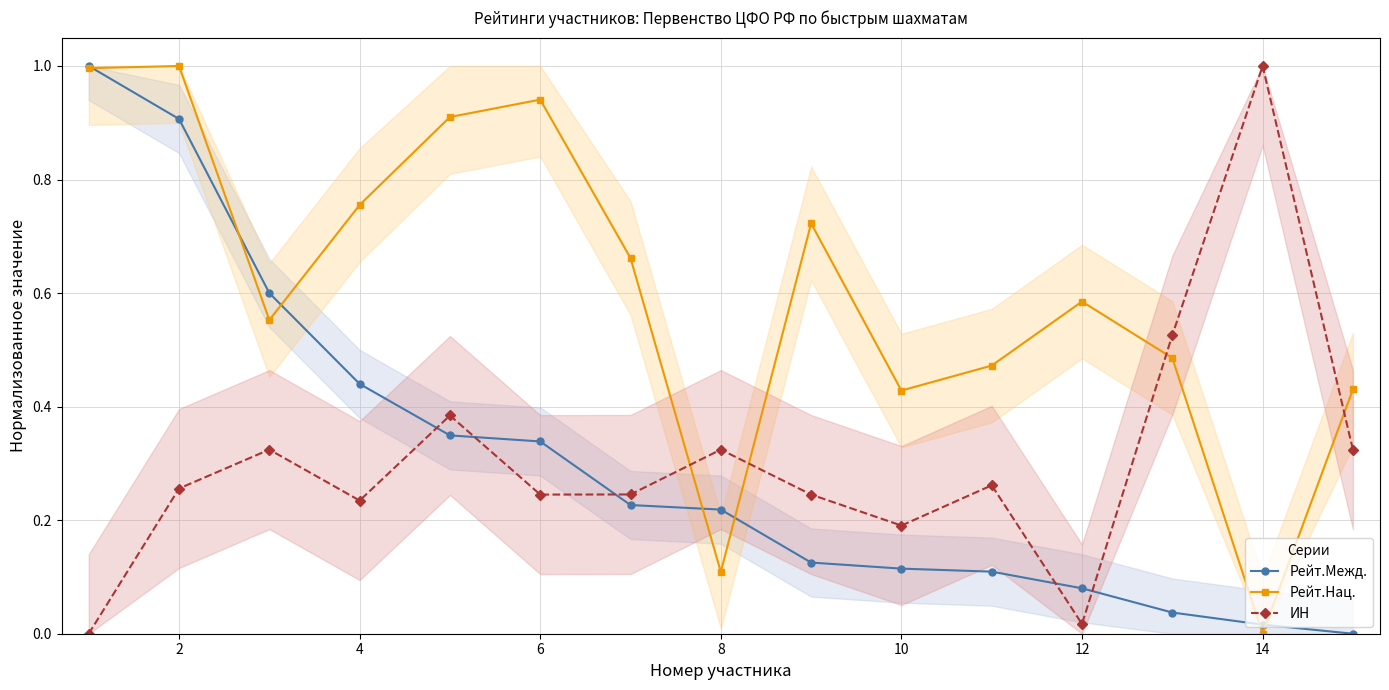

After their last crossing, which series has the higher values: Рейт.Нац. or Рейт.Межд.?

Рейт.Нац.